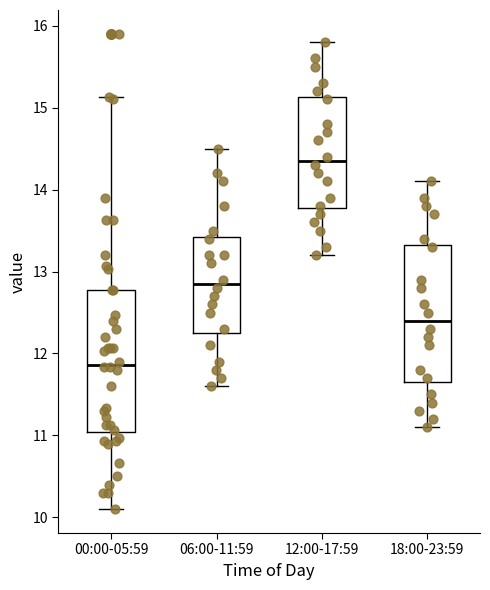

Which box's median line is the highest?

12:00-17:59